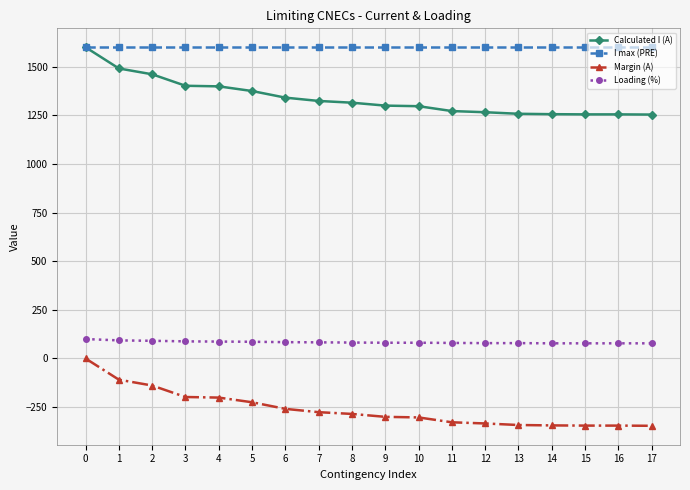

True or false: Loading (%) and I max (PRE) intersect in this chart.

False